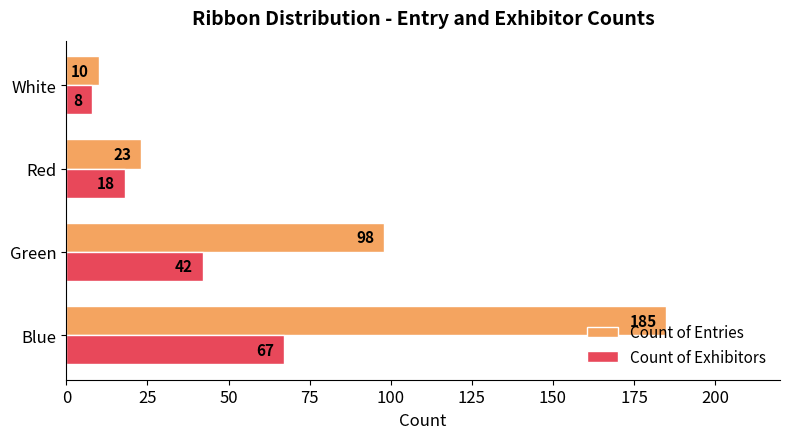

Rank the series by their average value, from lowest to highest.

Count of Exhibitors, Count of Entries